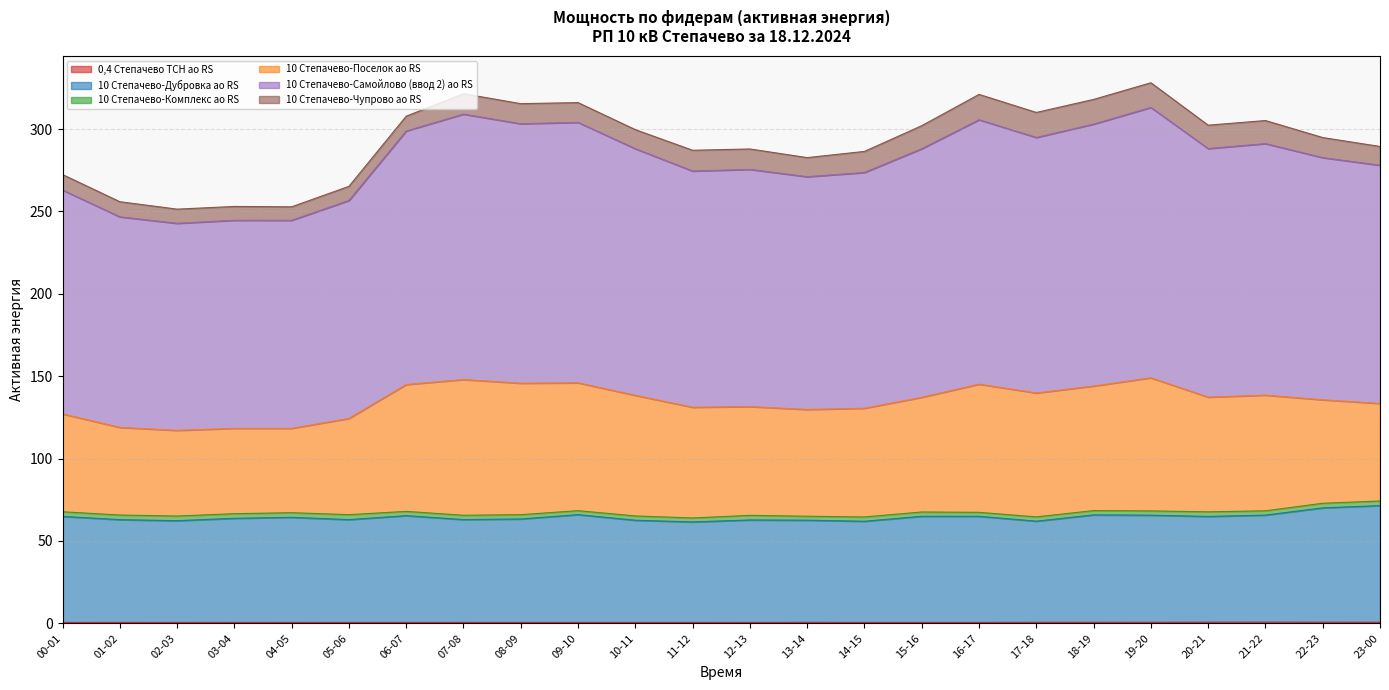

Rank the categories by 0,4 Степачево ТСН ао RS value from lowest to highest.

00-01, 02-03, 01-02, 04-05, 12-13, 03-04, 08-09, 06-07, 11-12, 05-06, 14-15, 16-17, 10-11, 09-10, 15-16, 07-08, 13-14, 17-18, 18-19, 19-20, 23-00, 22-23, 20-21, 21-22